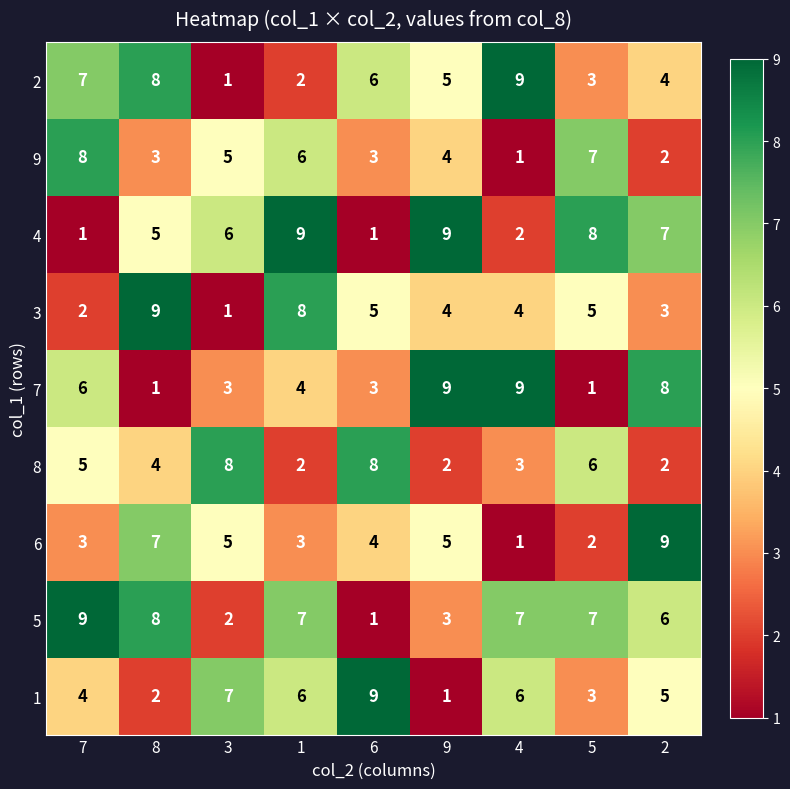

Count the 3 values in the range 3 to 5.

5